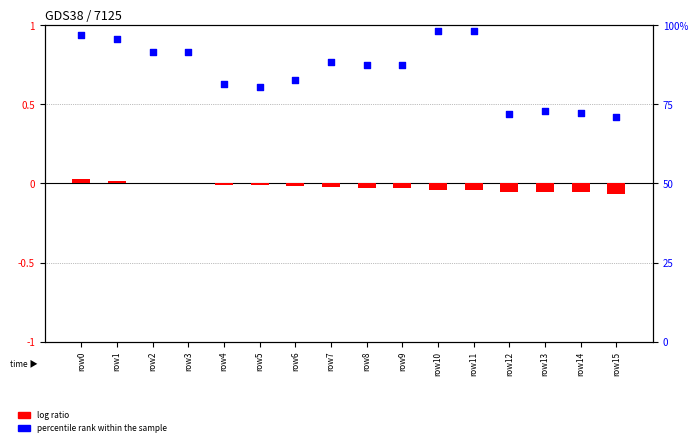

Is the value of log ratio at row10 greater than the value of percentile rank within the sample at row13?

No